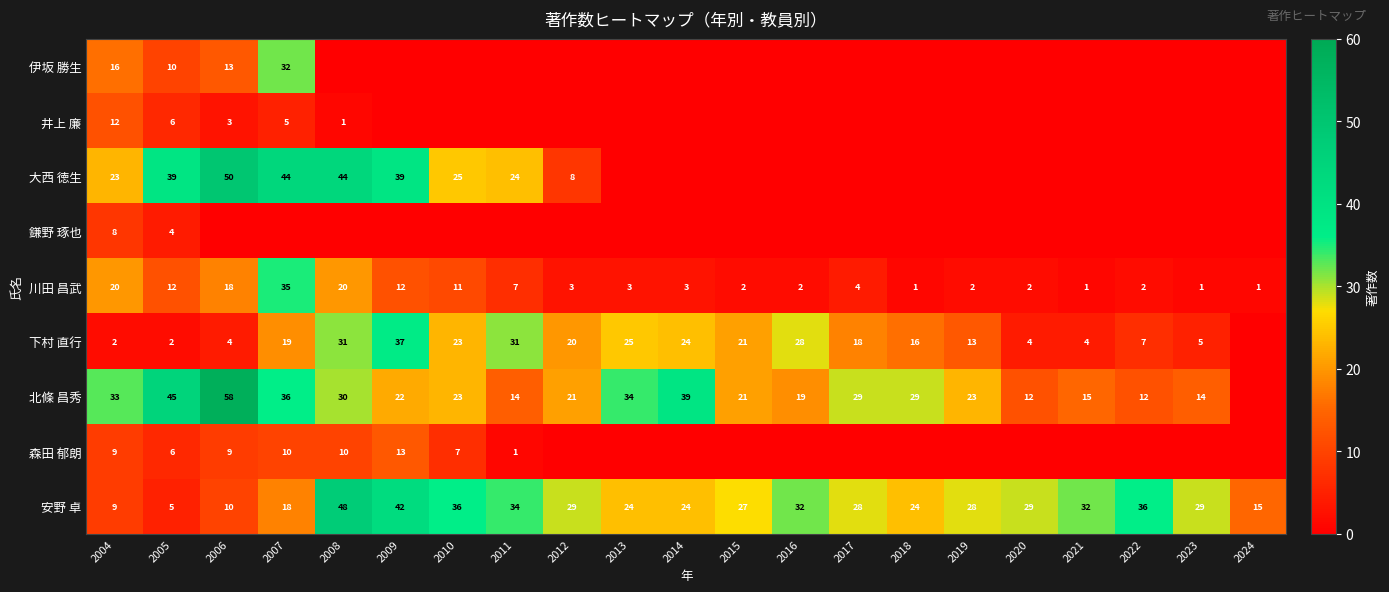

Is it true that 下村 直行 equals 4 at 2006?

True